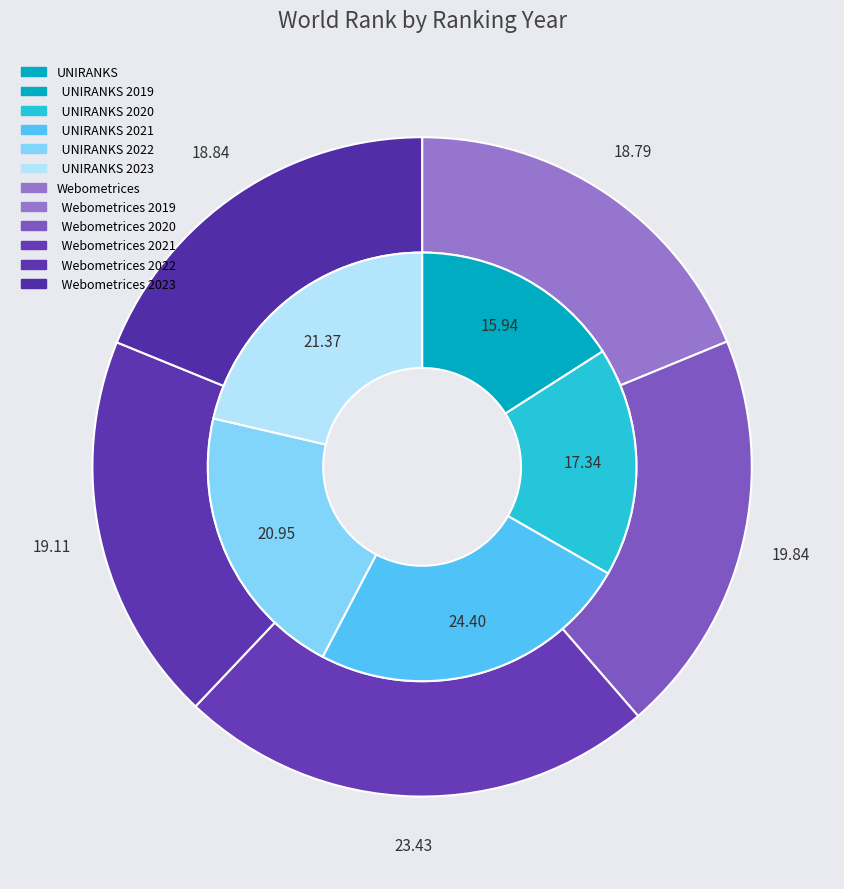

To the nearest percent, what is the combined percentage of 2020 and 2022?

39%